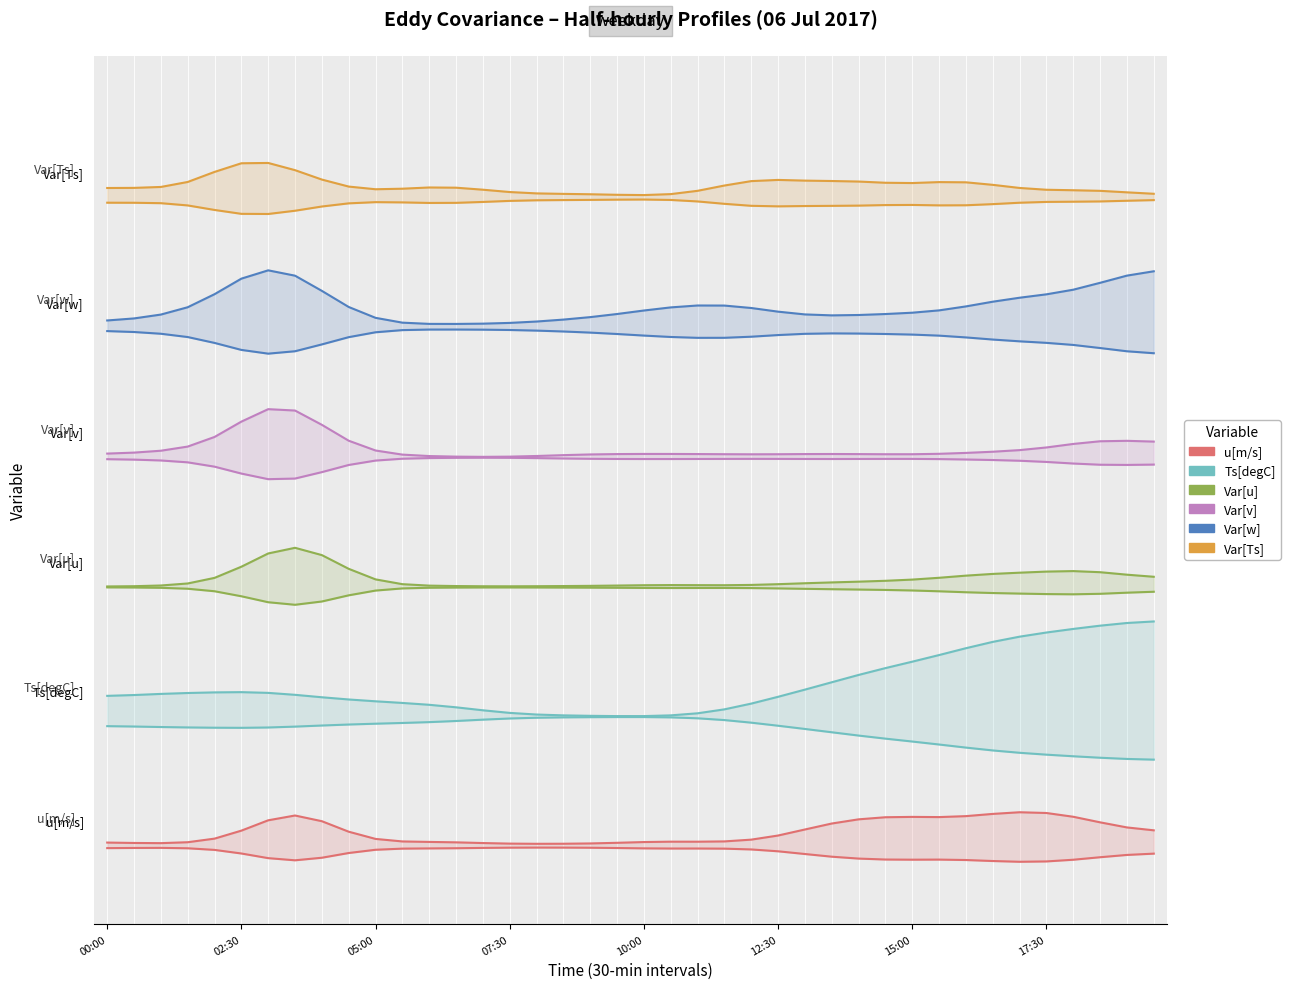

What is the difference between the maximum and minimum values in the Var[Ts] series?

0.2